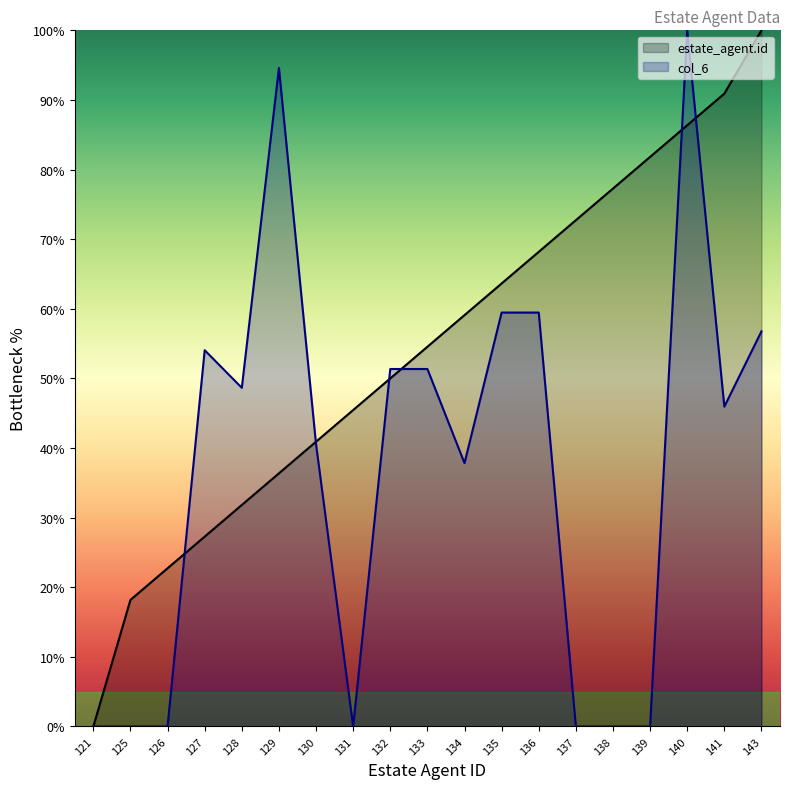

The estate_agent.id series shows 50.0 at 132. True or false?

True